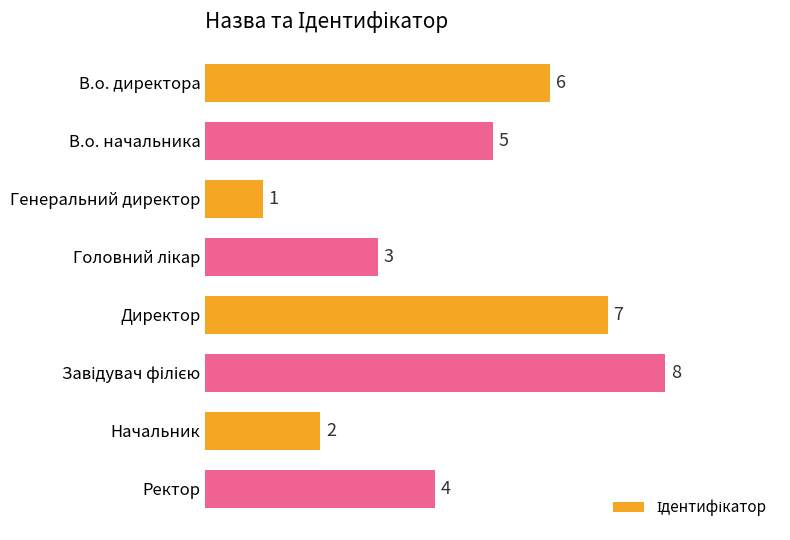

Reading top to bottom, extract all data points from this chart.

6	5	1	3	7	8	2	4